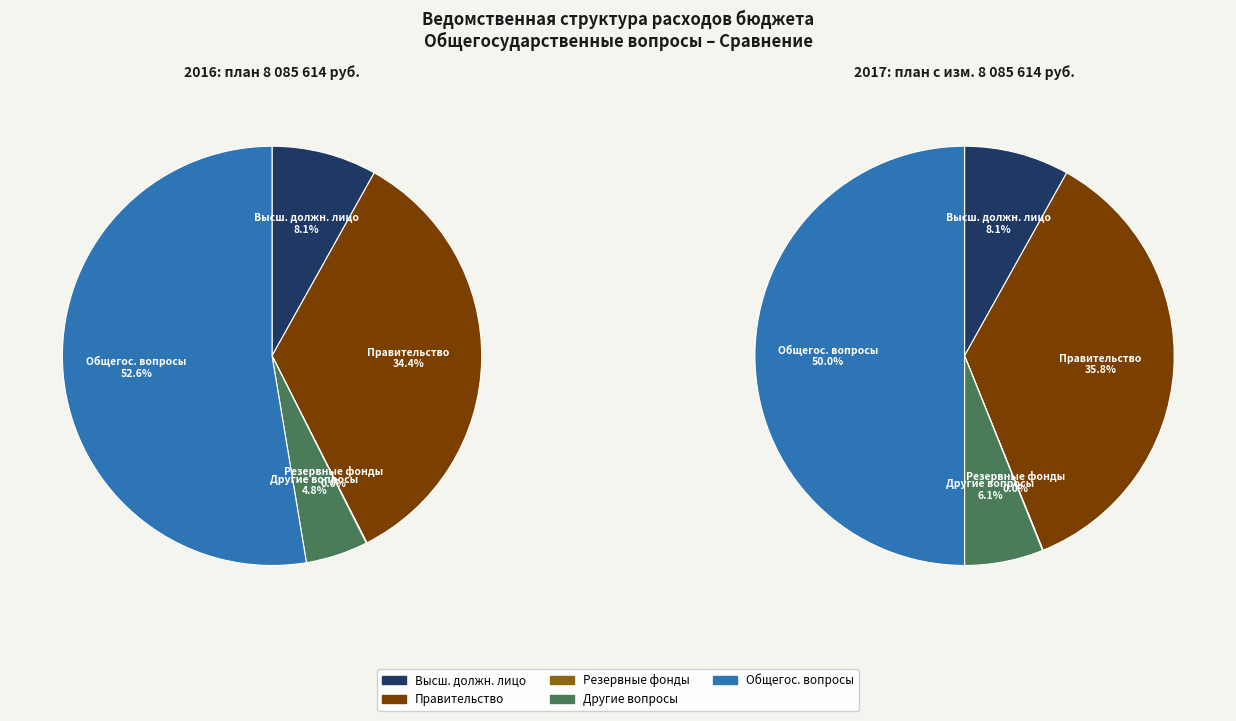

How much of the chart is everything except Функционирование
Правительства?

65.6%